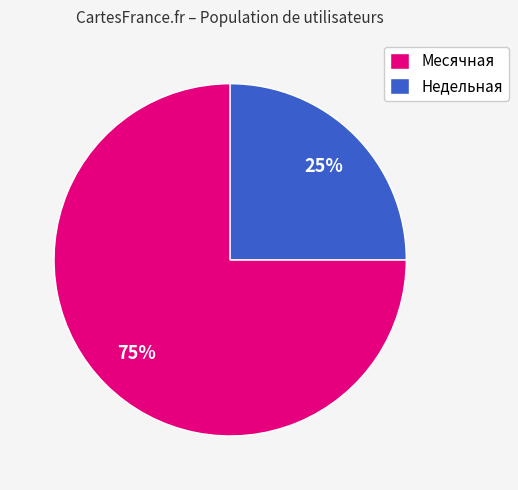

Does any single category account for the majority?

Yes